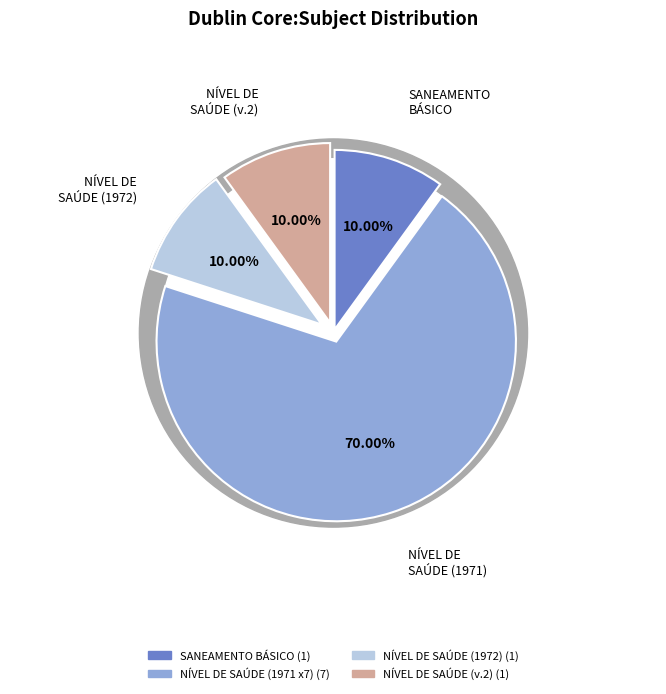

Which category has the biggest portion of the pie?

NÍVEL DE SAÚDE